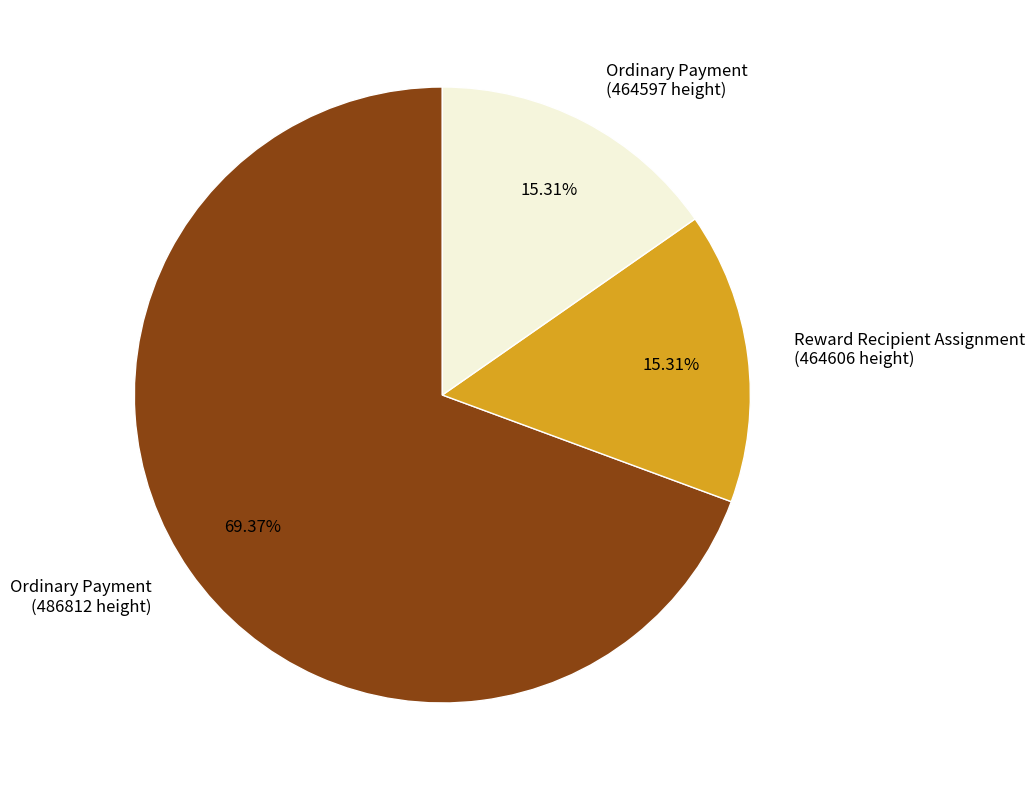

Which slice represents more than half of the pie?

Ordinary Payment (486812 height)